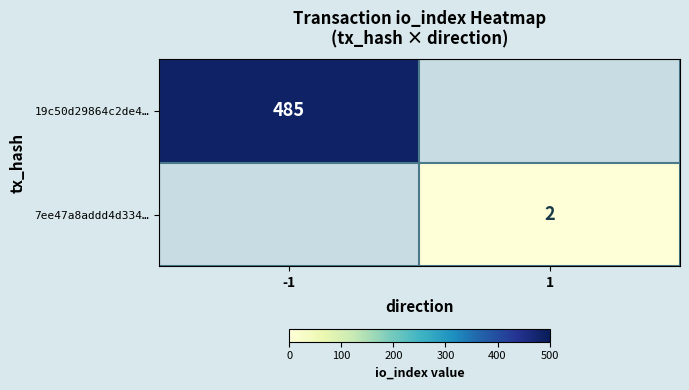

Is it true that 7ee47a8addd4d334… equals 3 at 1?

False